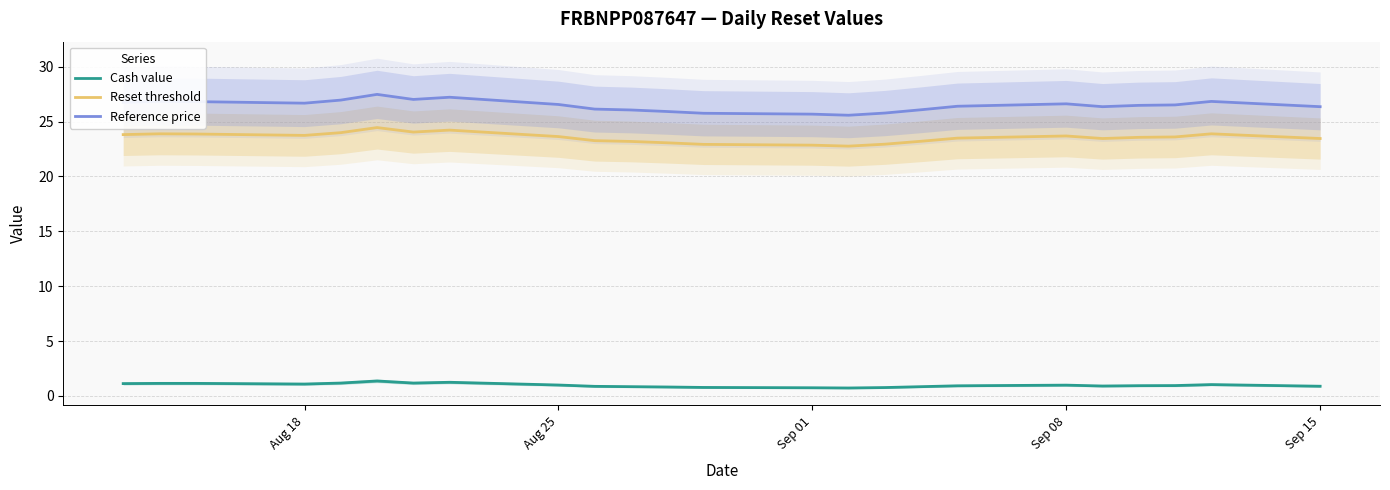

True or false: Reference price and Cash value intersect in this chart.

False